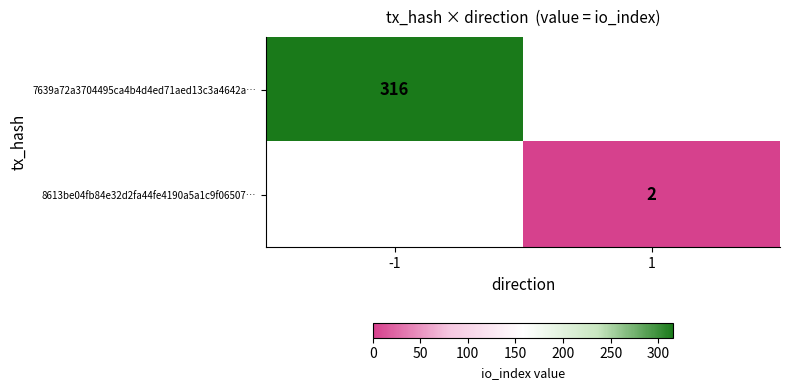

Between -1 and 1, which is larger?

-1